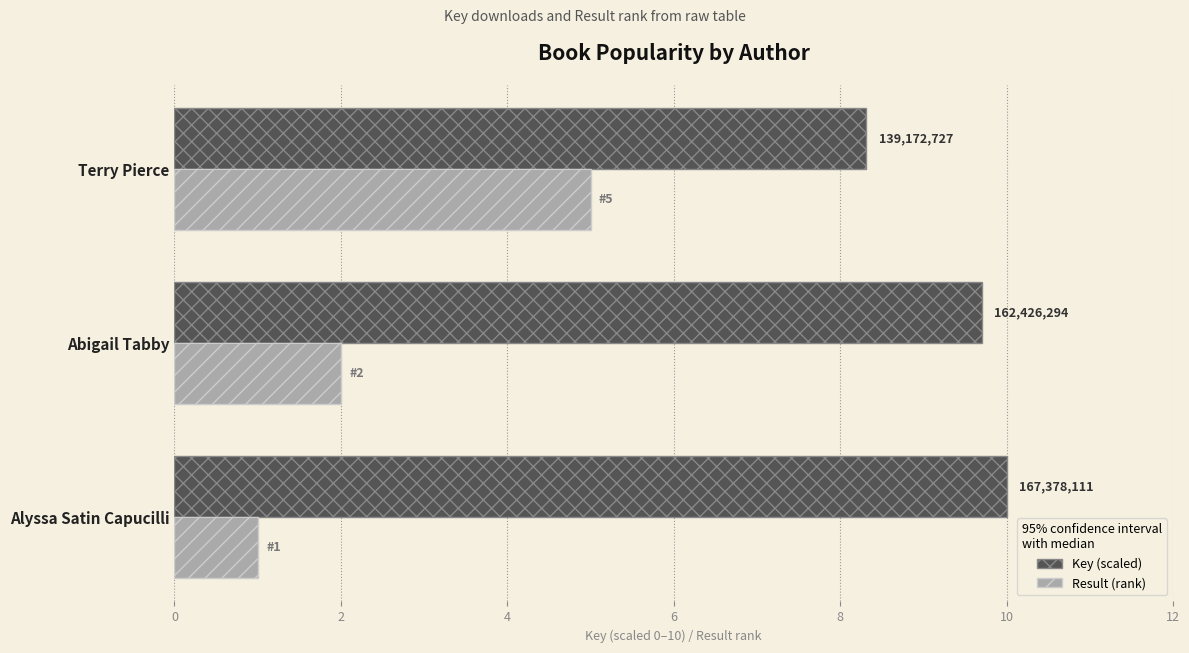

What is the difference between the maximum and minimum values in the Key (scaled) series?

1.7